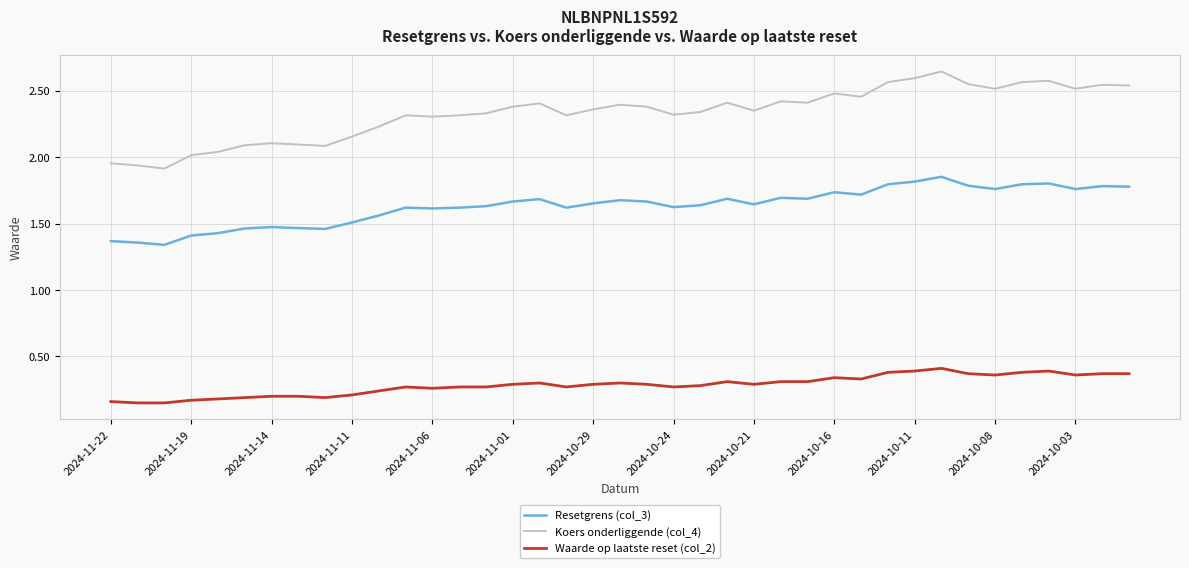

True or false: Koers onderliggende (col_4) and Resetgrens (col_3) intersect in this chart.

False